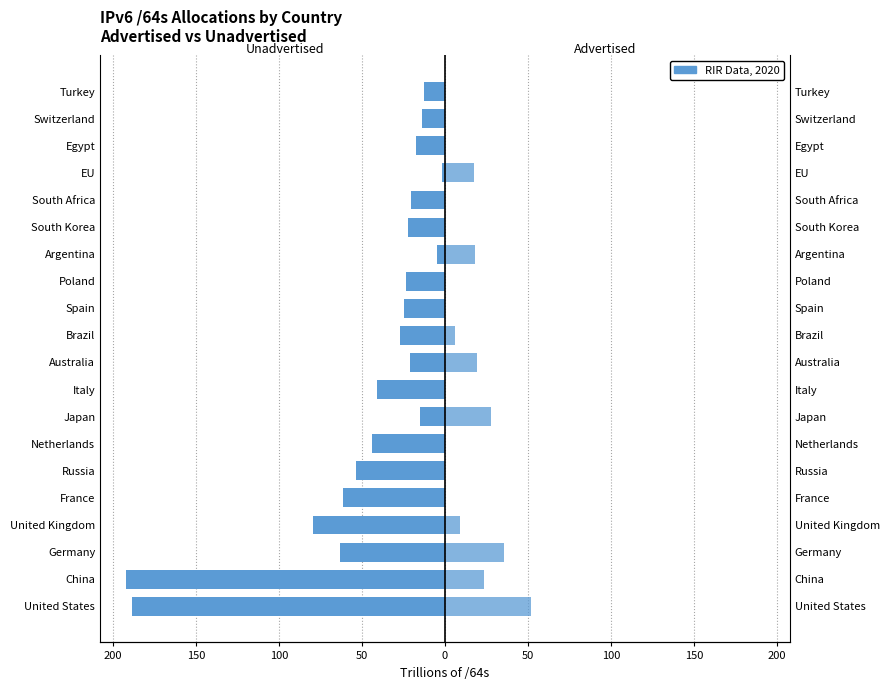

Between Spain and EU, which is larger?

EU